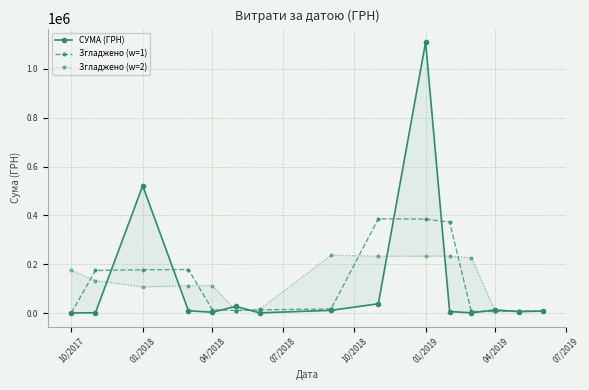

How many interior local valleys does the СУМА (ГРН) series have?

4